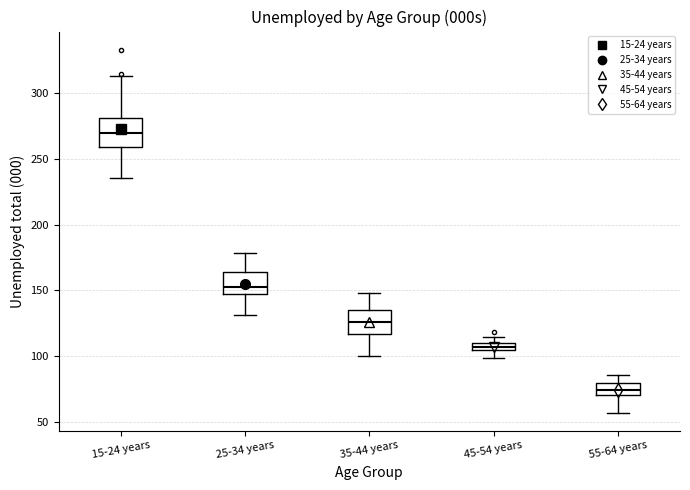

Where does the upper whisker of the box for 15-24 years end on the y-axis? The values are not printed on the chart, so give them approximately, as read against the axis.

315